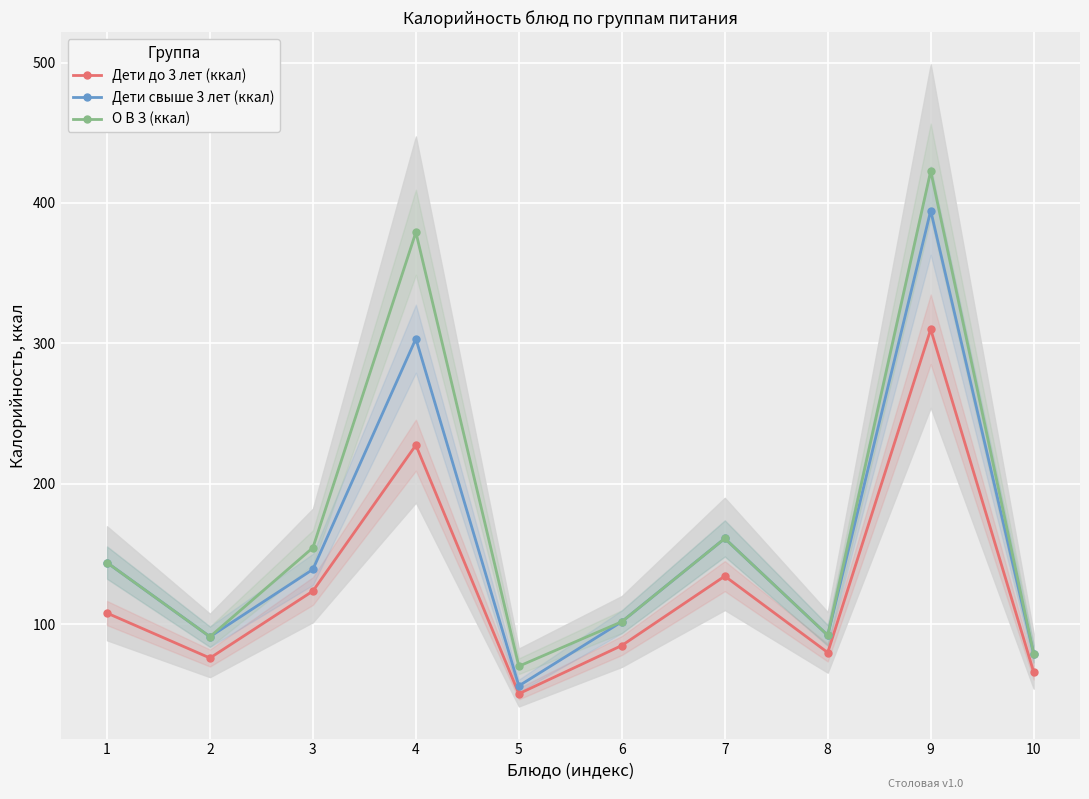

What is the sum of the О В З (ккал) values at 6 and 4?

480.8